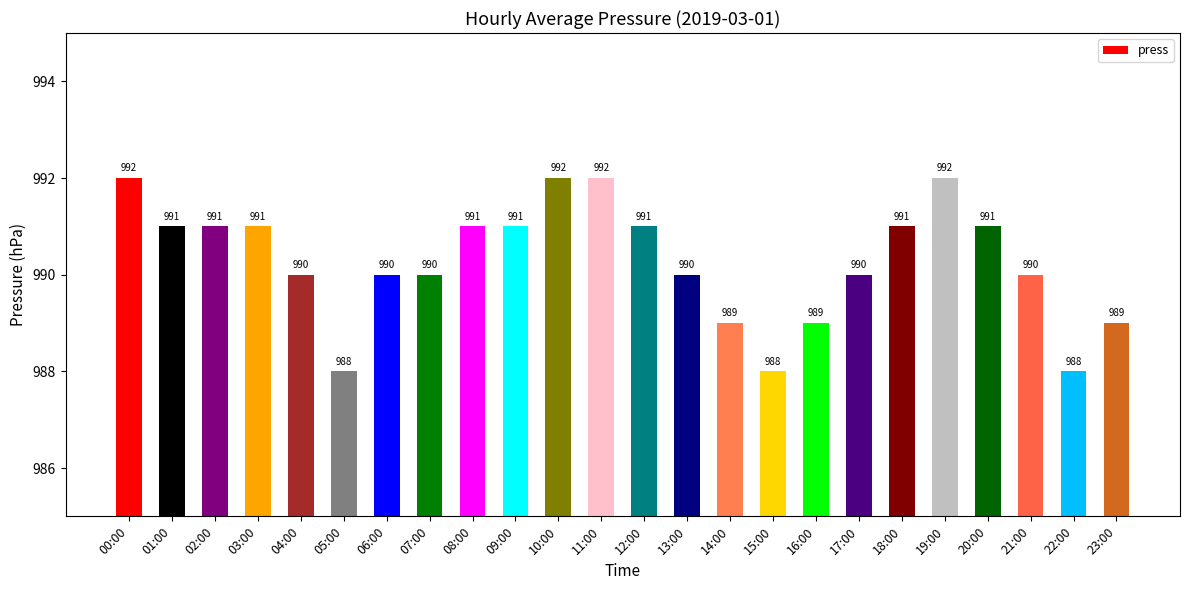

What position from the right is 09:00?

15